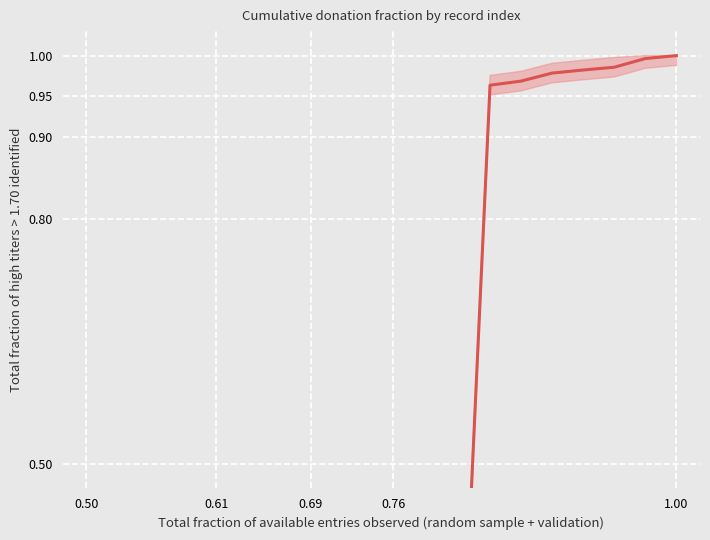

What is the label of the 20th point from the left?

1.00